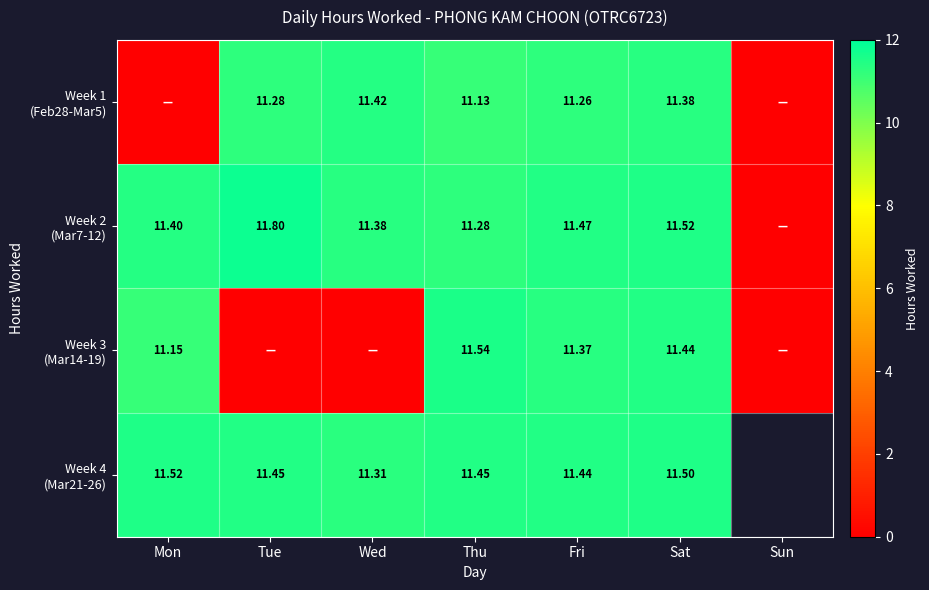

Is the value of Week 4 (Mar21-26) at Sat greater than the value of Week 3 (Mar14-19) at Sat?

Yes